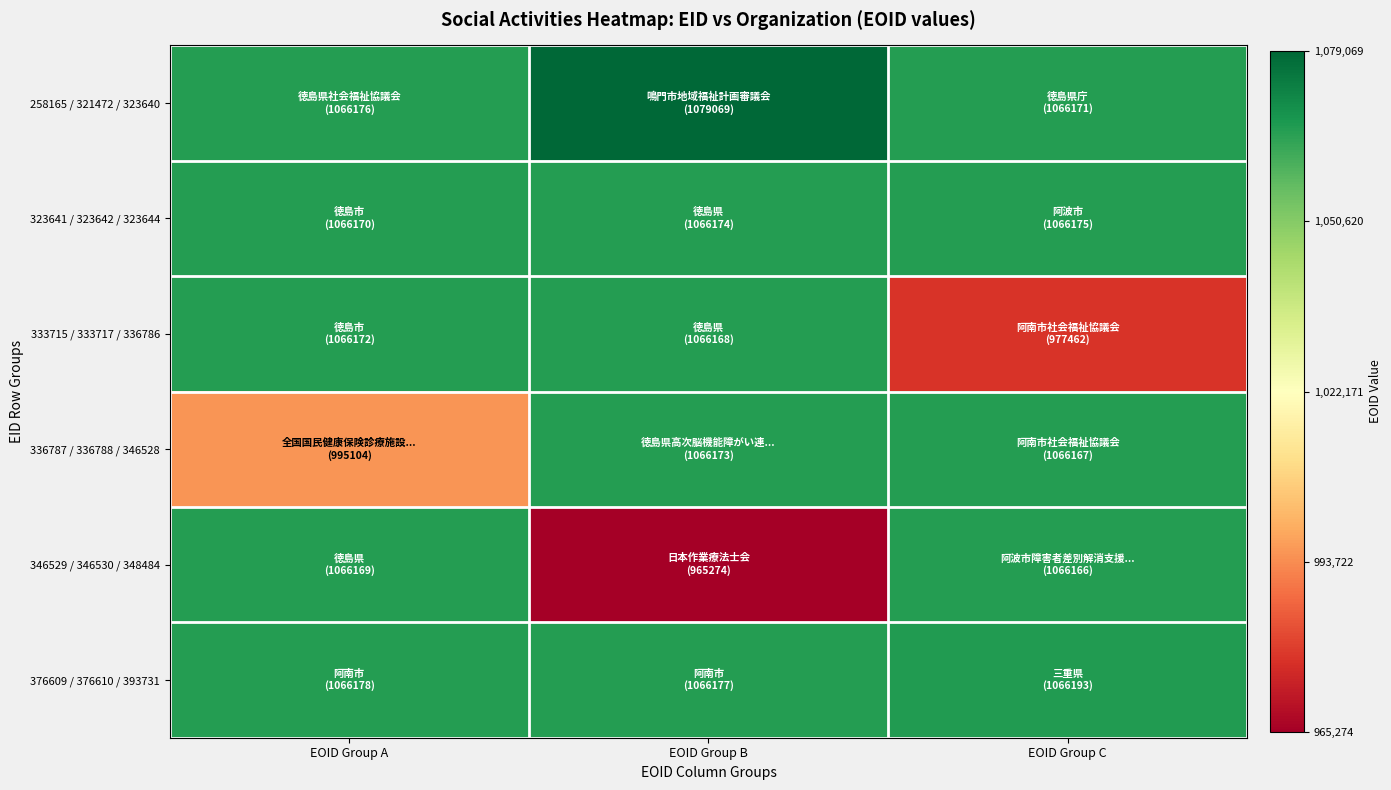

Which series changed the most between EOID Group B and EOID Group C?

346529 / 346530 / 348484